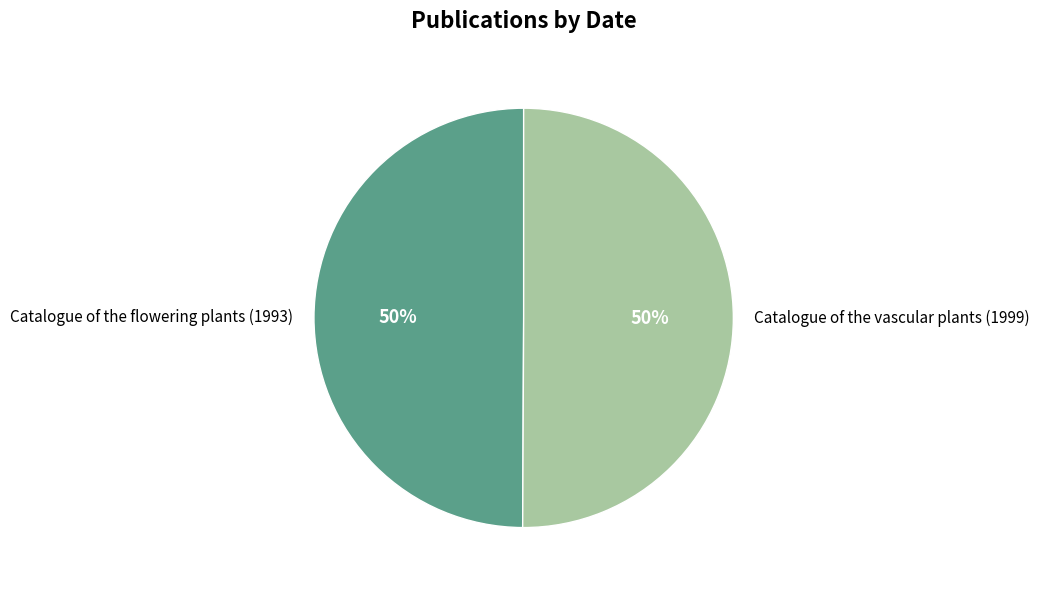

What is the ratio of the value at Catalogue of the flowering plants (1993) to the value at Catalogue of the vascular plants (1999)?

1.0